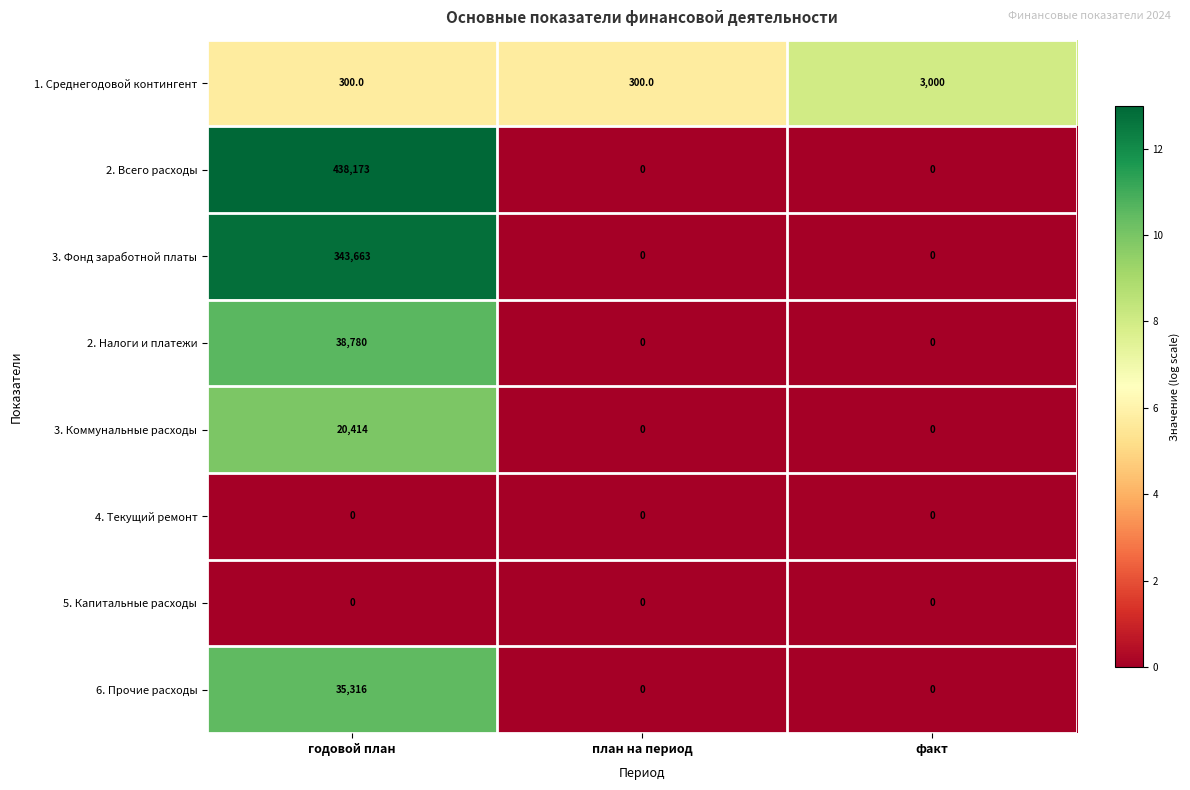

What is the difference between the 2. Всего расходы values at факт and годовой план?

438173